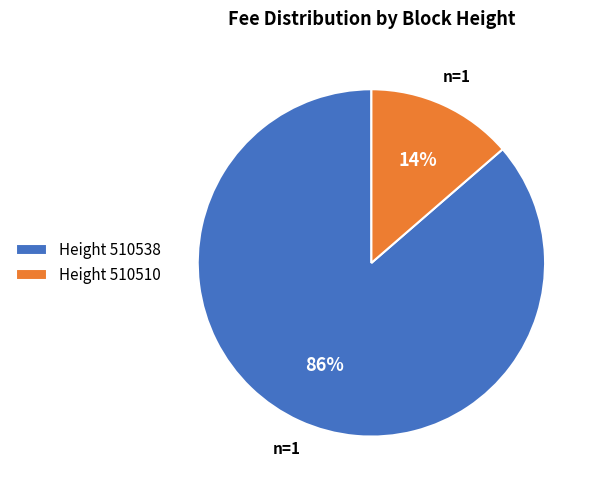

What is the smallest slice in the pie chart?

Height 510510